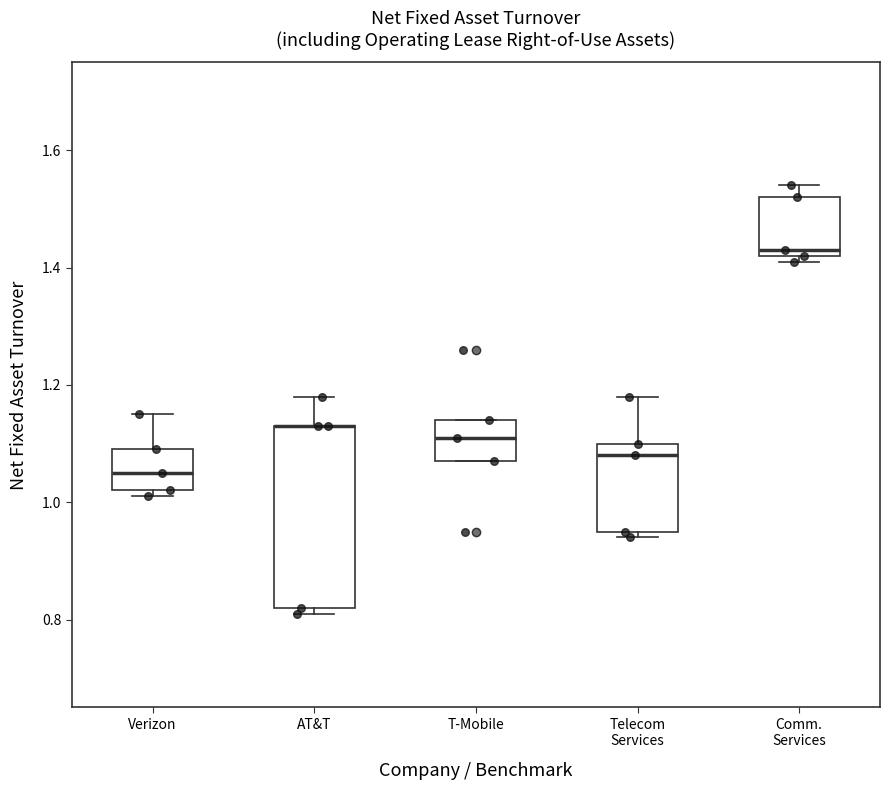

Comparing the boxes themselves (not the whiskers), which one is the tallest?

AT&T